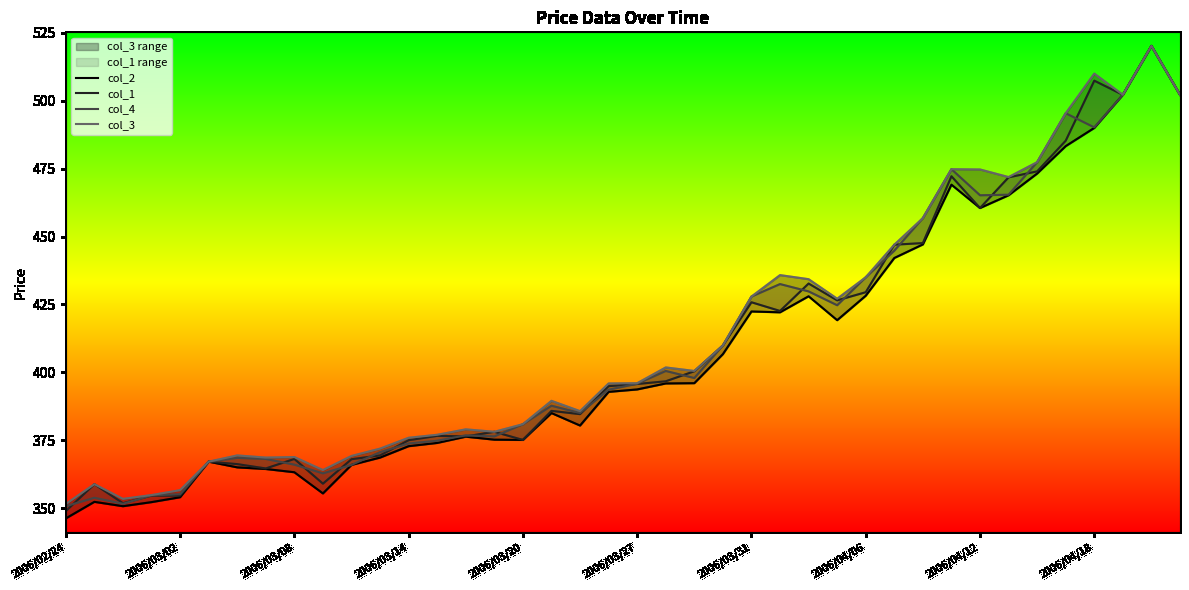

What is the sum of all col_3 values?

16517.0